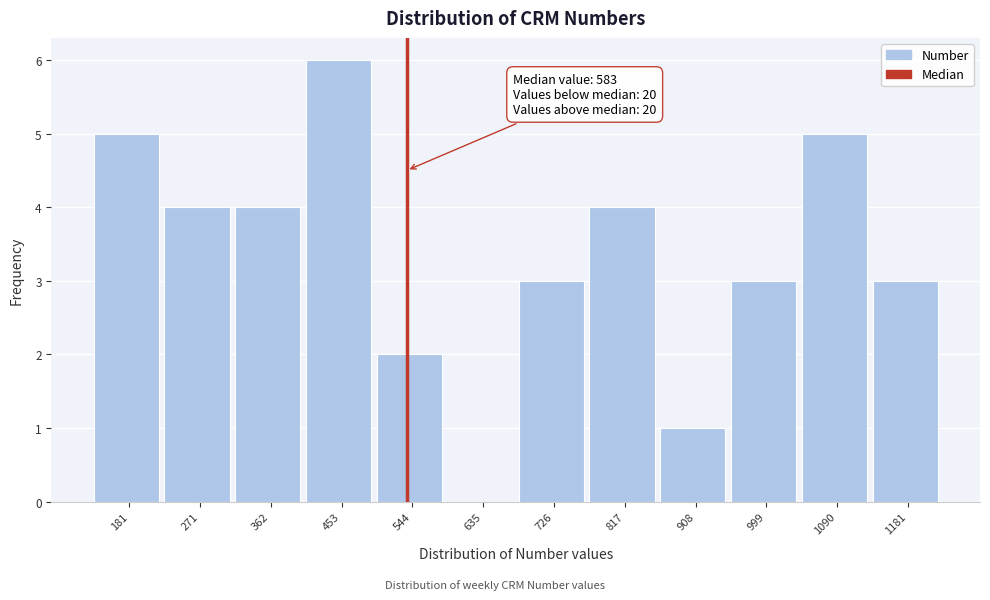

Reading left to right, what are all the values shown in this chart?

181=5	271=4	362=4	453=6	544=2	635=0	726=3	817=4	908=1	999=3	1090=5	1181=3